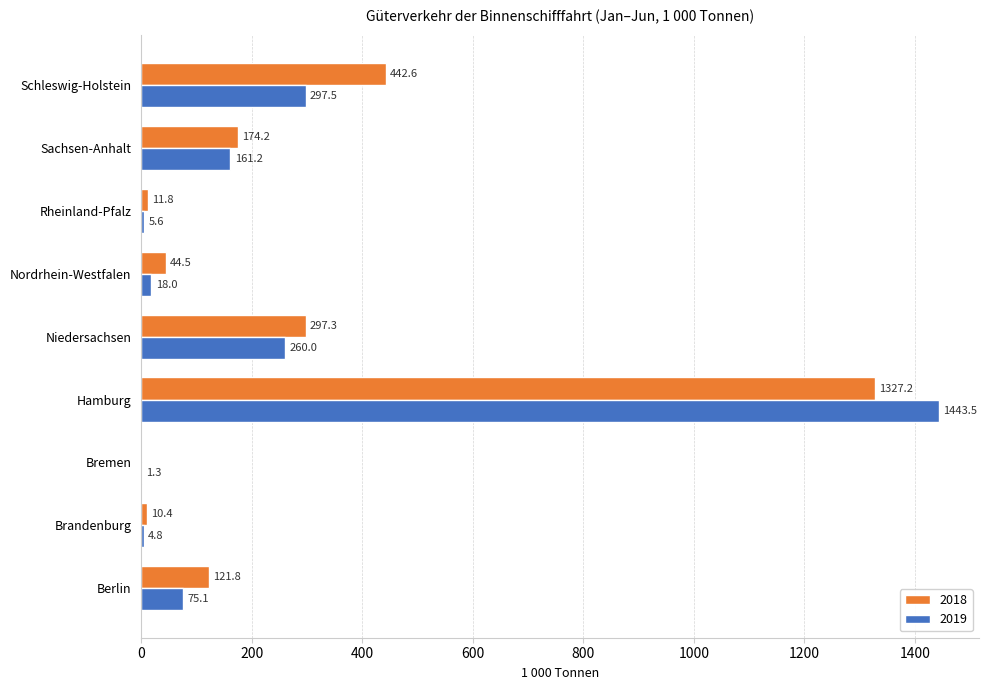

What is the sum of the 2018 values at Schleswig-Holstein and Nordrhein-Westfalen?

487.1